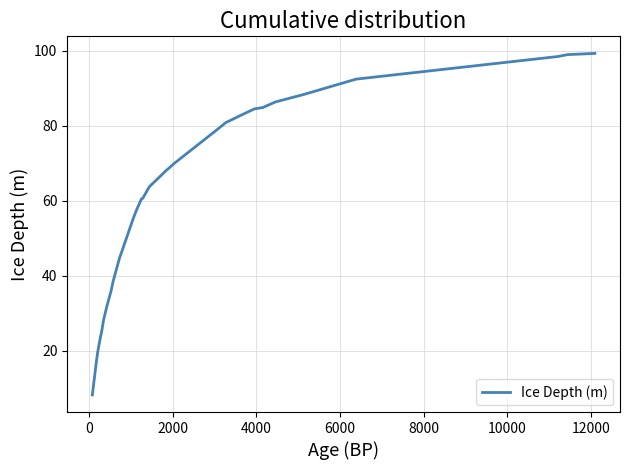

What is the minimum value shown in the chart?

8.2